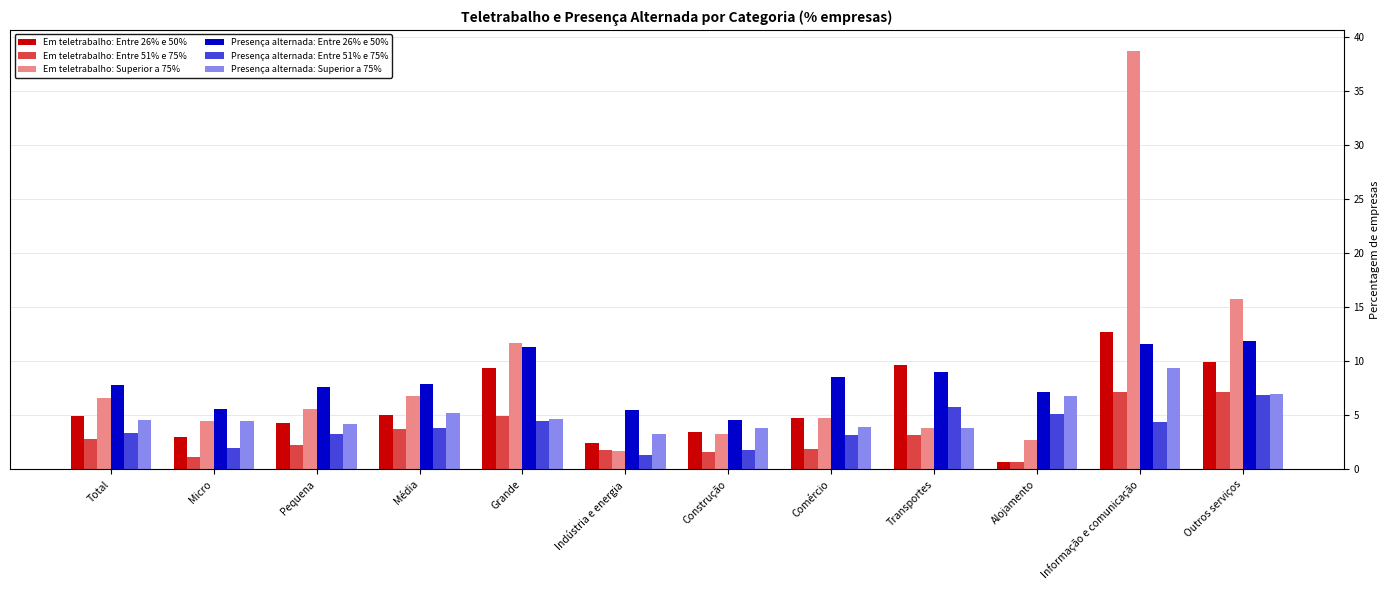

What is the difference between the maximum and minimum values in the Presença alternada: Entre 51% e 75% series?

5.5